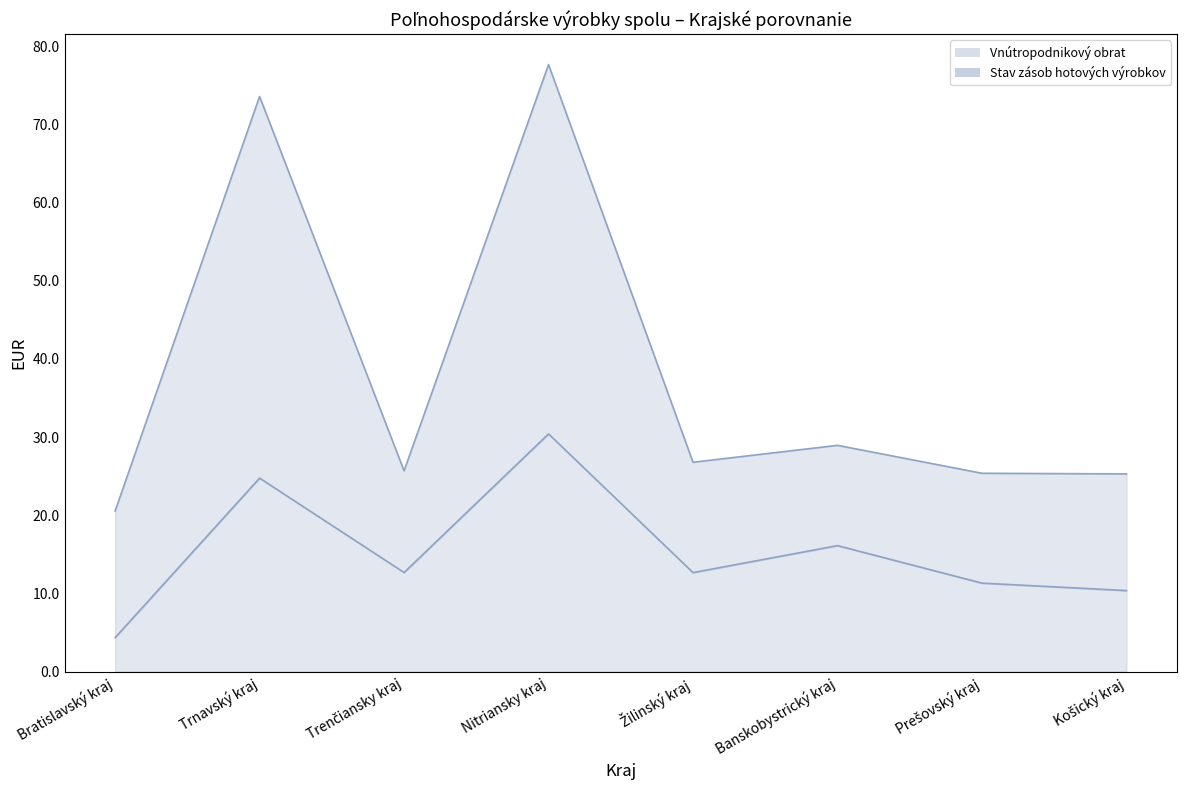

What is the total value across all series at Košický kraj?

35660277